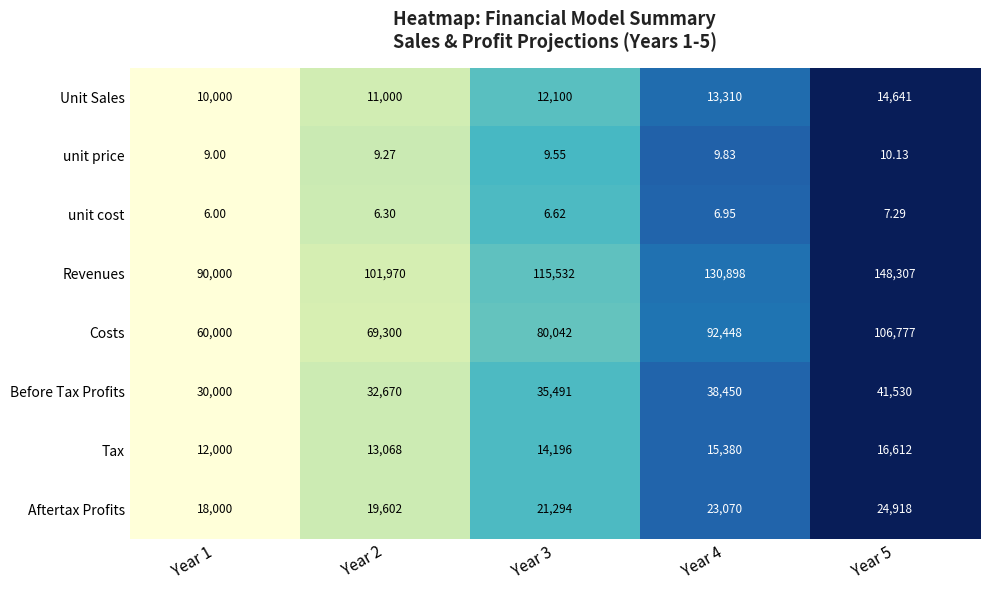

Which series has the largest range (max minus min)?

Revenues